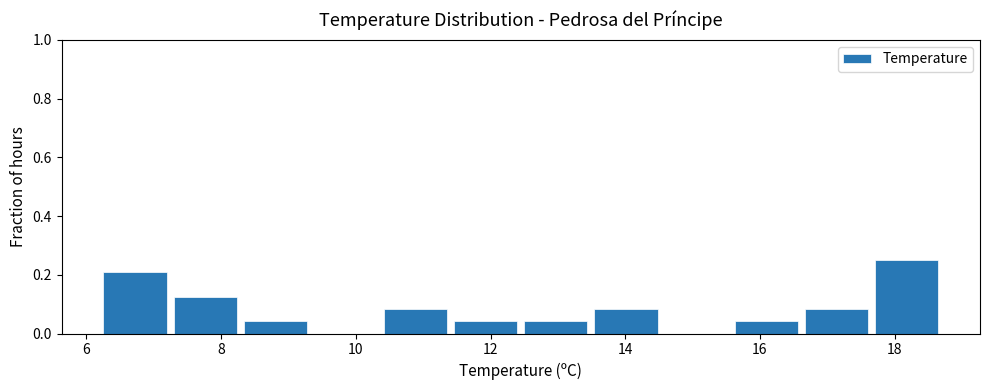

Reading left to right, list every bar in this chart as the range it spans on the x-axis followed by its height. Neither the bar edges nor the heights are printed on the chart, so give them approximately, as read against the axes.

6.2 to 7.2: 0.20
7.2 to 8.2: 0.12
8.2 to 9.4: 0.04
9.4 to 10.4: 0
10.4 to 11.4: 0.08
11.4 to 12.4: 0.04
12.4 to 13.4: 0.04
13.4 to 14.6: 0.08
14.6 to 15.6: 0
15.6 to 16.6: 0.04
16.6 to 17.6: 0.08
17.6 to 18.8: 0.26